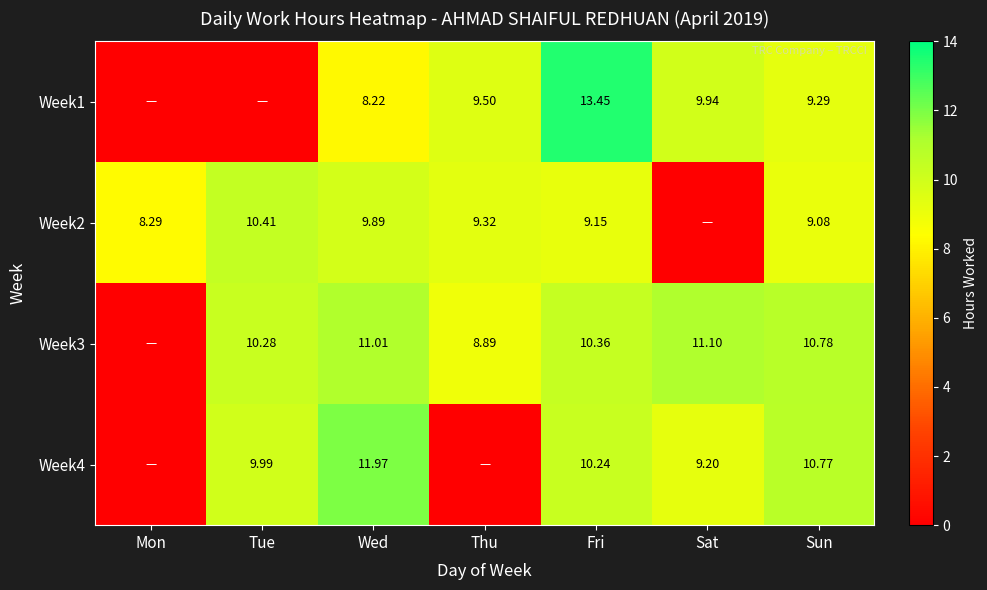

The Week3 series shows 10.3 at Tue. True or false?

True